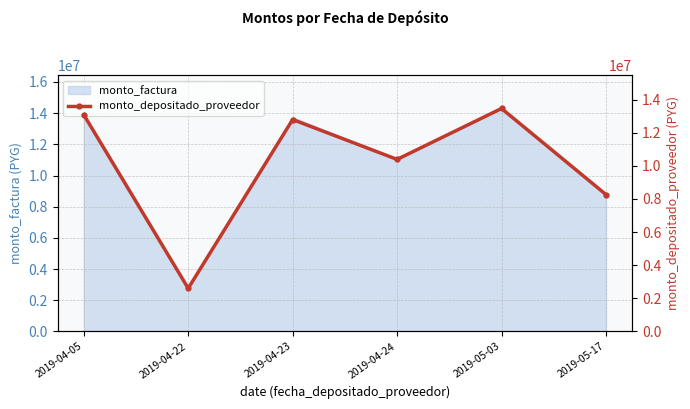

What is the minimum value shown in the chart?

2600850